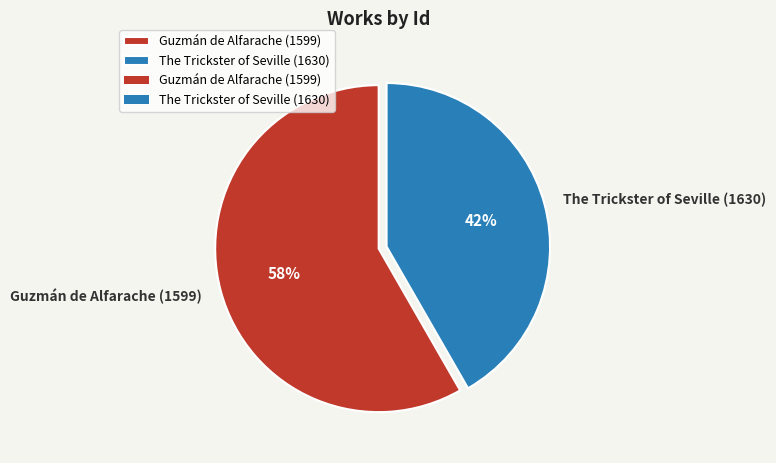

Between Guzmán de Alfarache (1599) and The Trickster of Seville (1630), which is larger?

Guzmán de Alfarache (1599)